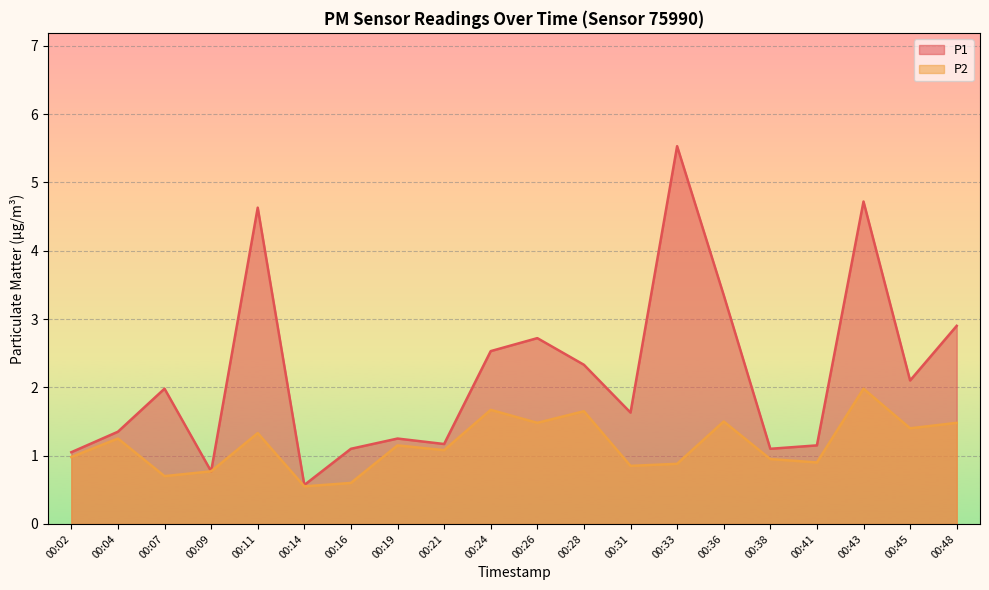

True or false: P1 and P2 intersect in this chart.

False